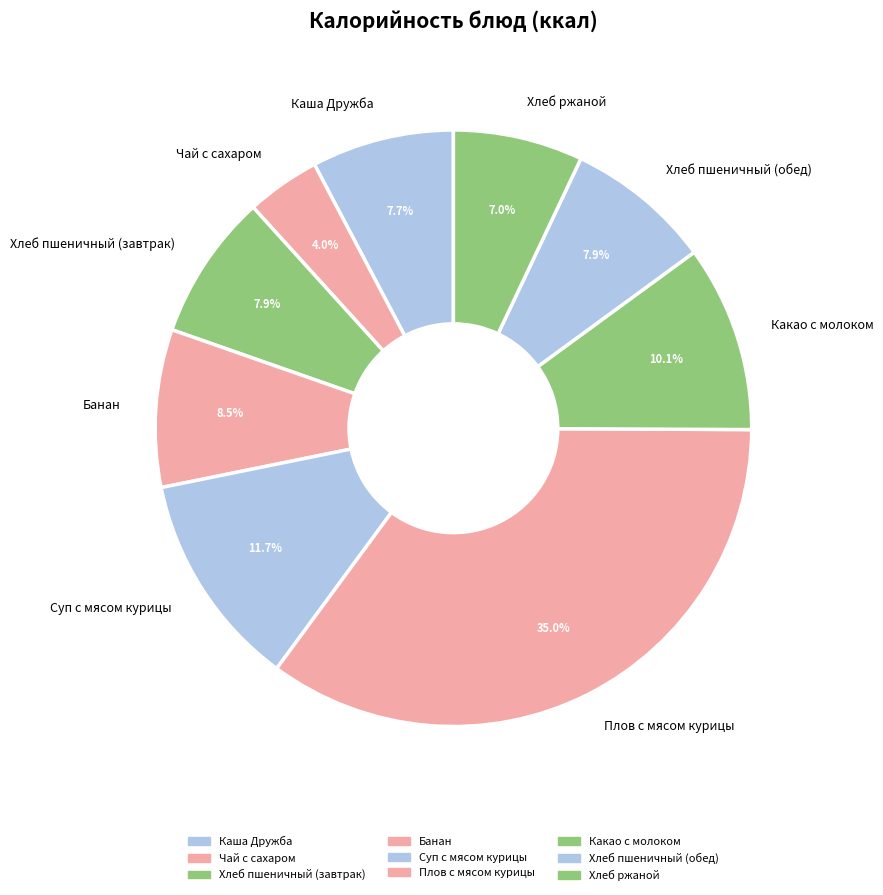

Combined, do Какао с молоком and Хлеб пшеничный (обед) account for over 50%?

No